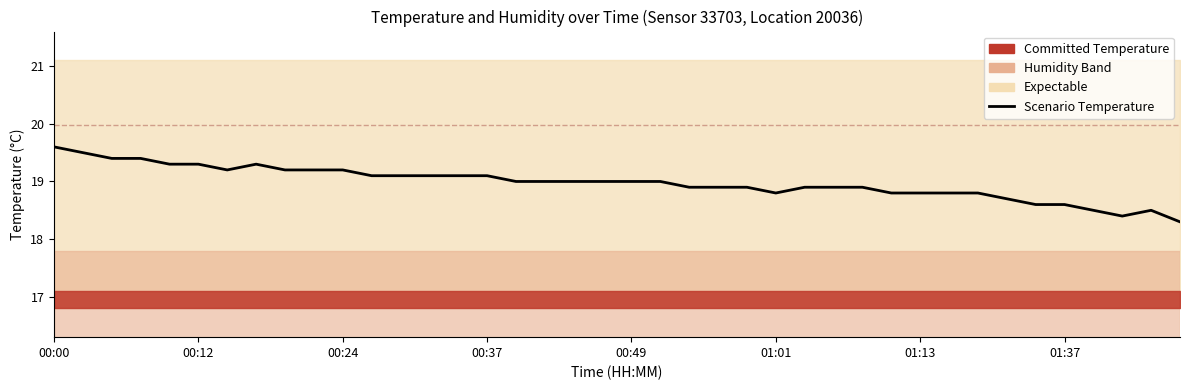

How many values are below 19?

18